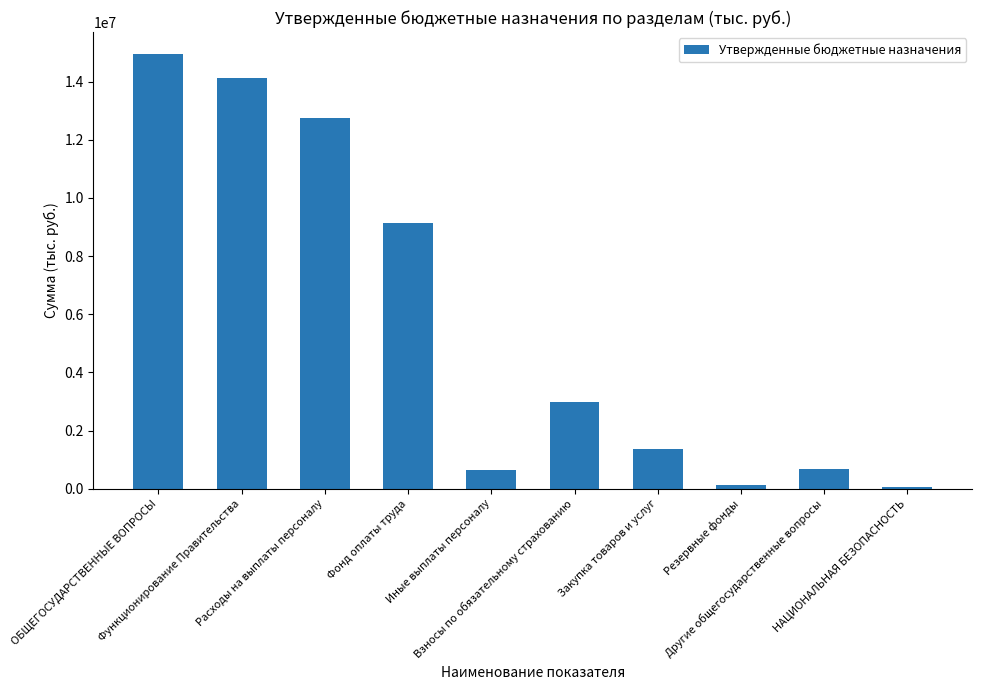

What is the greatest value displayed?

14951861.5